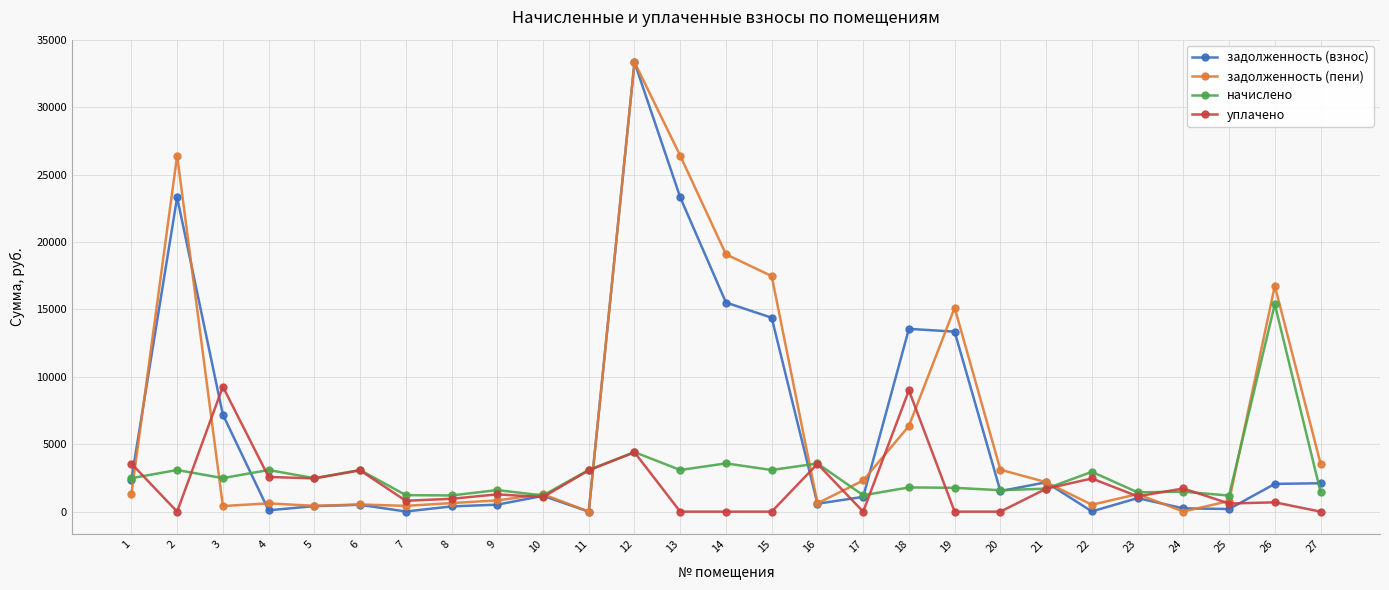

Which series changed the most between 2 and 22?

задолженность (пени)